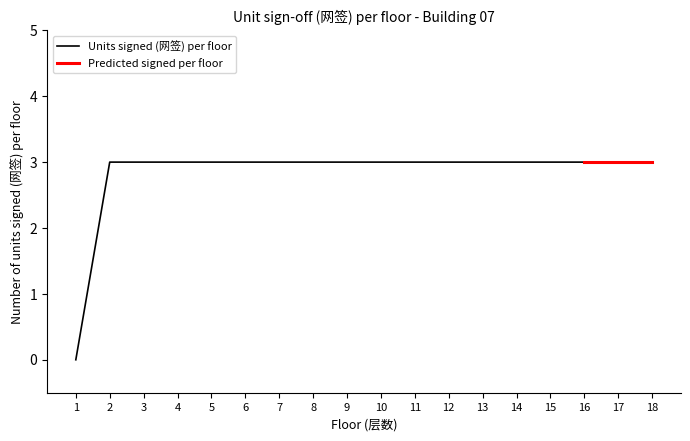

The value at 4 is 2. True or false?

False